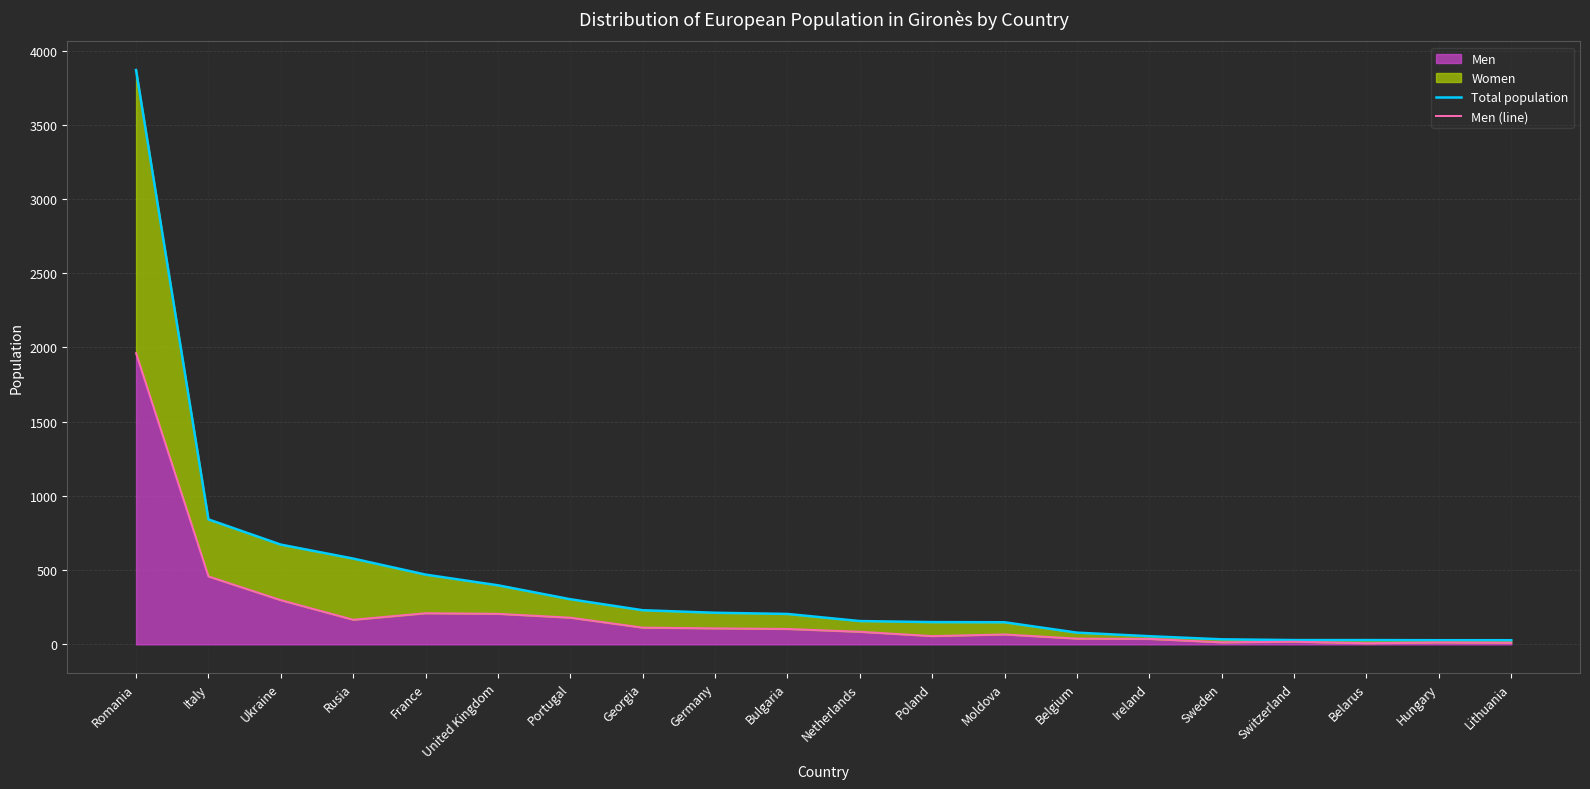

Which has a higher value, Bulgaria or Poland?

Bulgaria